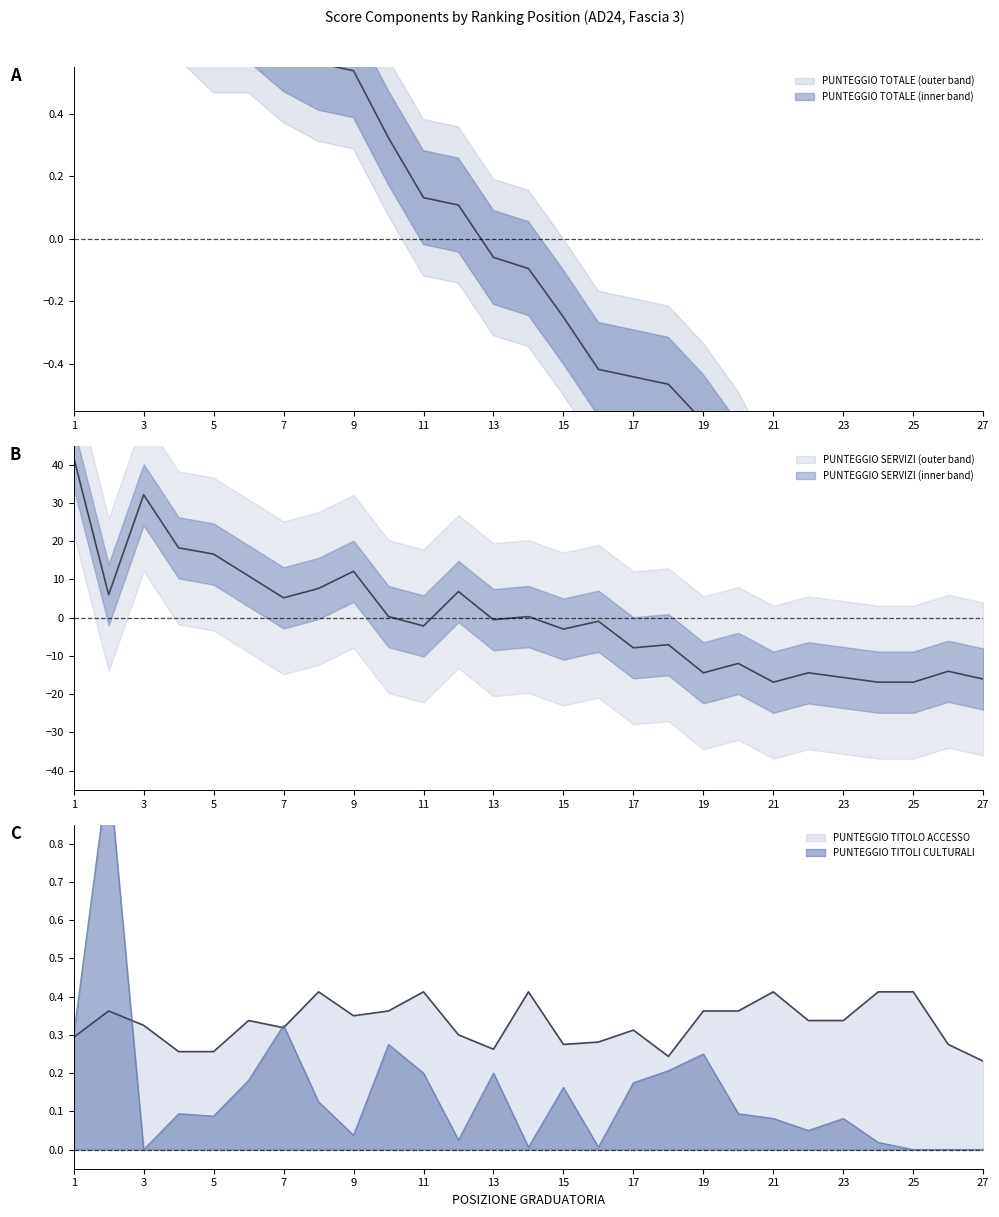

What are all the series names shown in the legend?

PUNTEGGIO TOTALE, PUNTEGGIO SERVIZI, PUNTEGGIO TITOLI CULTURALI, PUNTEGGIO TITOLO ACCESSO